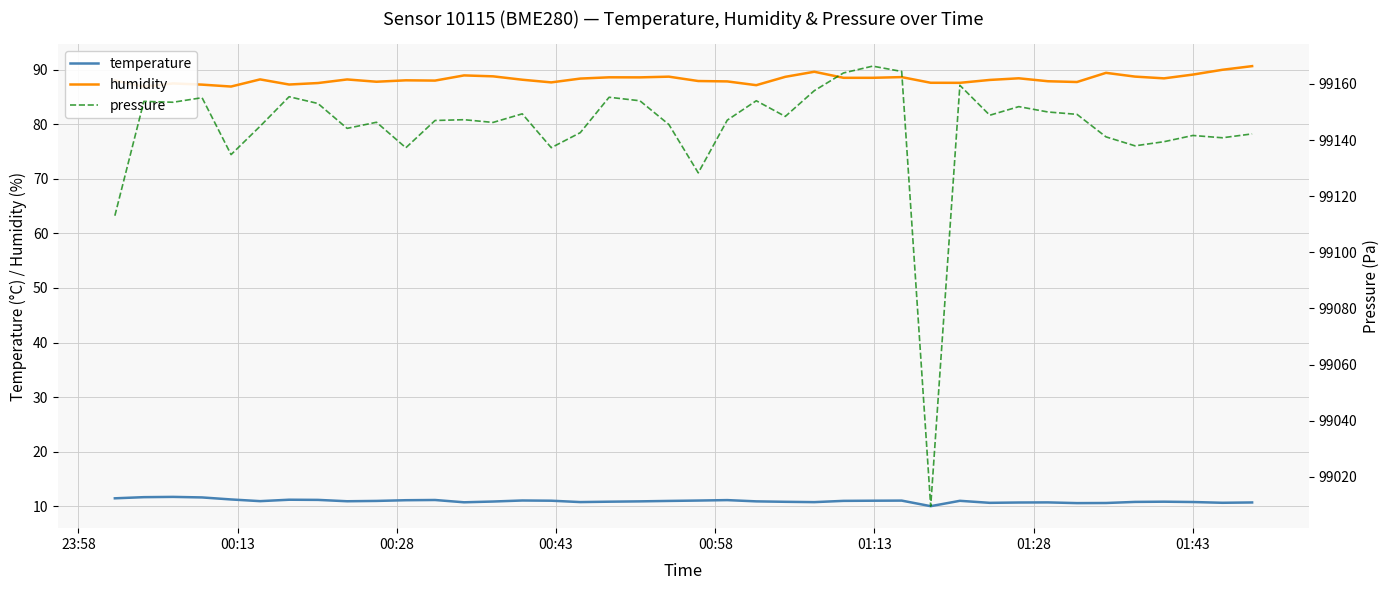

What is the value of the temperature point at the 31st from the left?

10.6